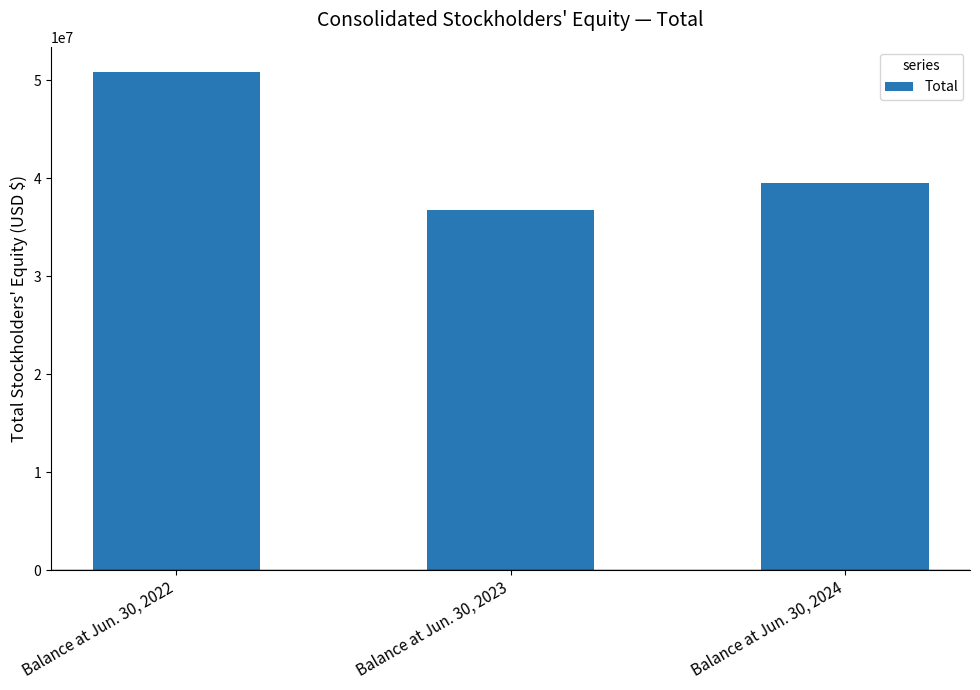

Count the number of data series in this chart.

1